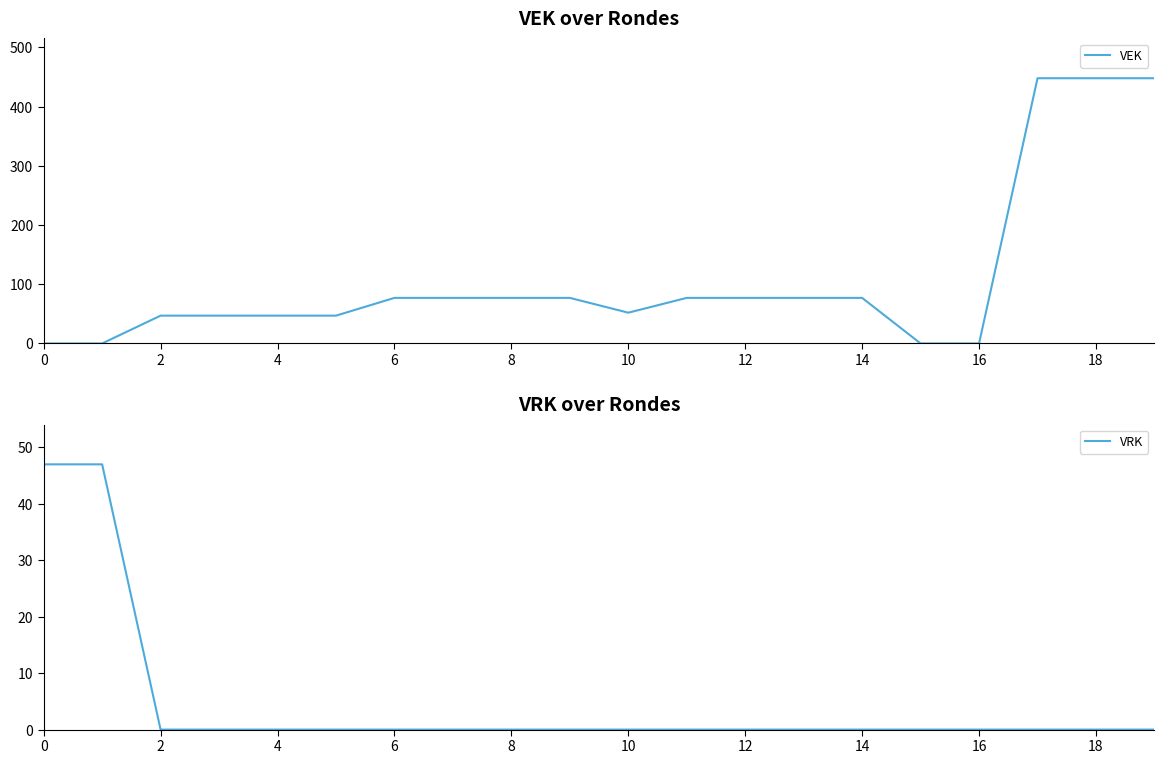

Between 12 and 14, which series saw the biggest shift?

VEK